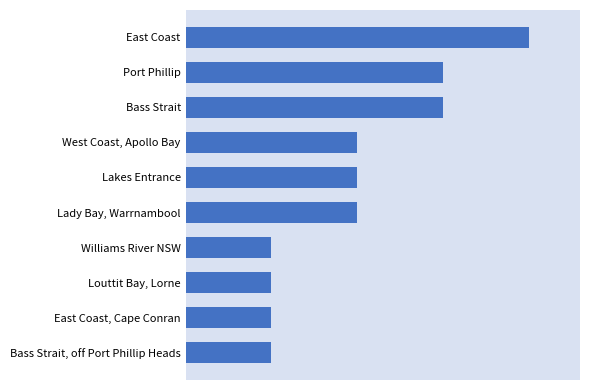

Does the chart contain stacked bars?

No